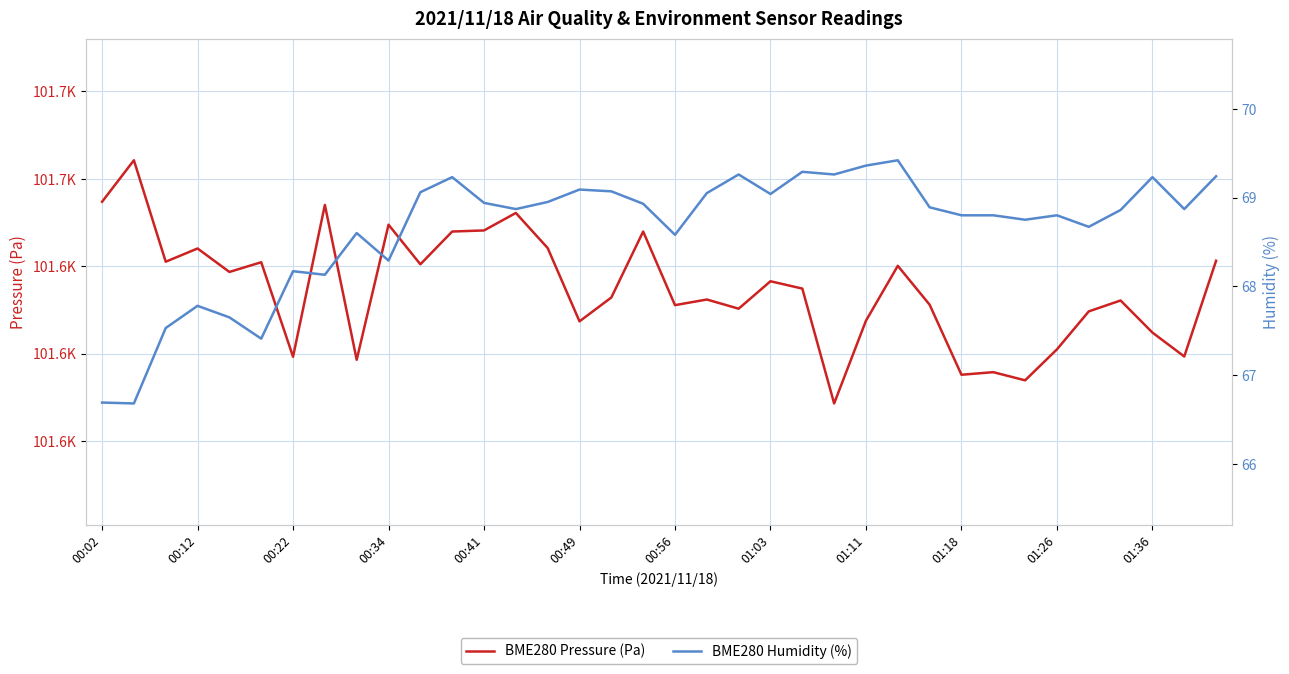

How many categories are shown in the chart?

36